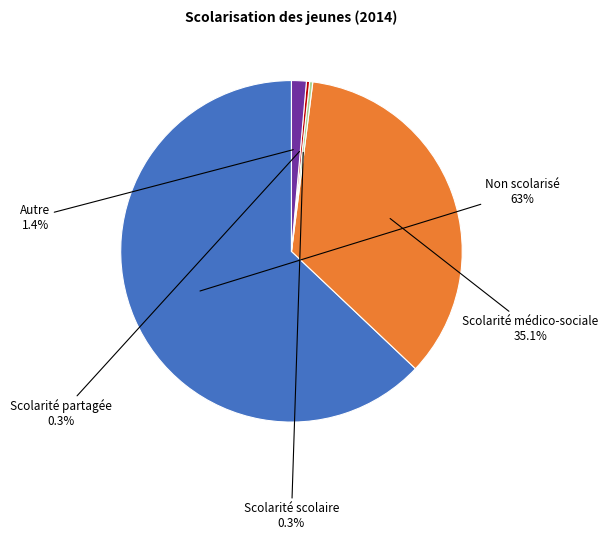

Is there any slice that represents more than half of the pie?

Yes